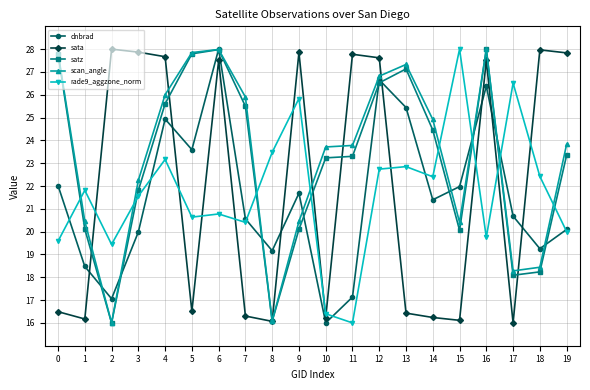

What is the maximum value shown in the chart?

28.0